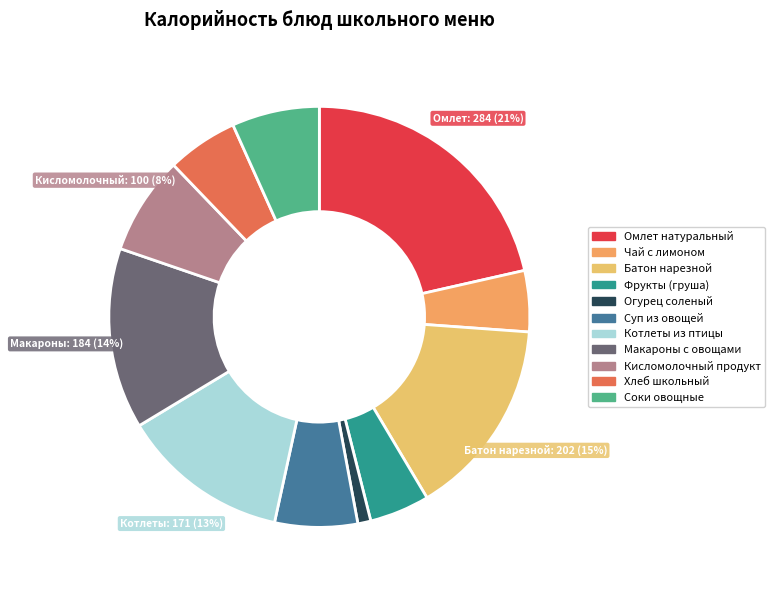

Approximately how many times larger is the value at Чай с лимоном compared to Макароны с овощами?

0.3